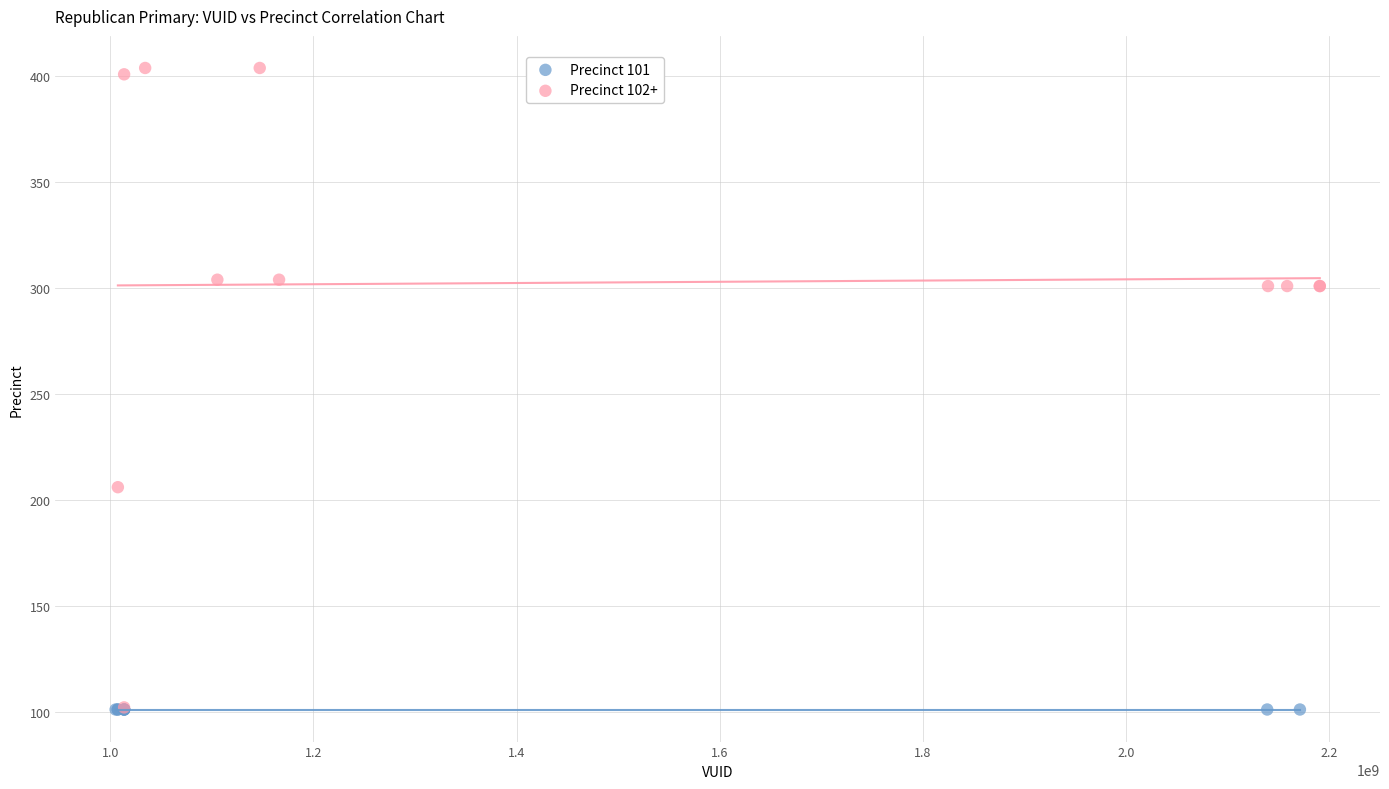

Which series reaches the maximum Y coordinate?

Precinct 102+